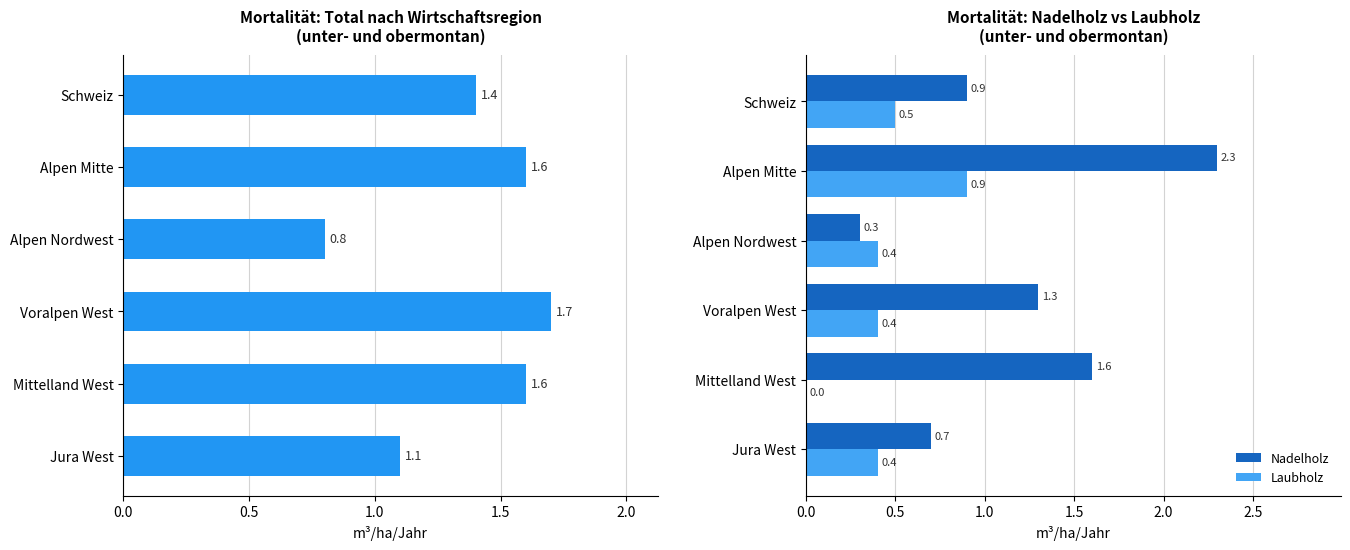

What is the value of the Laubholz bar at the 1st from the left?

0.4